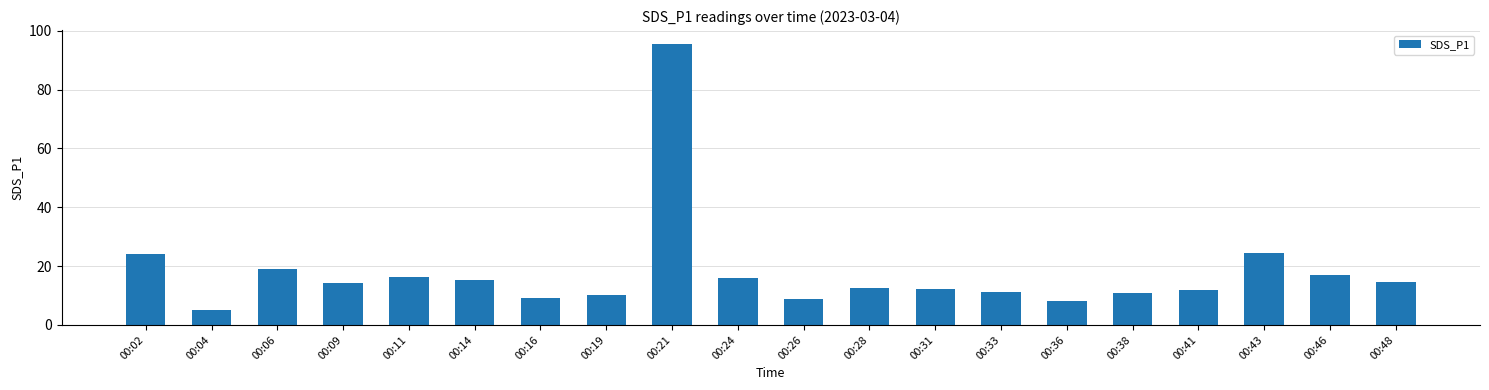

At which label does the data first exceed 14?

00:02